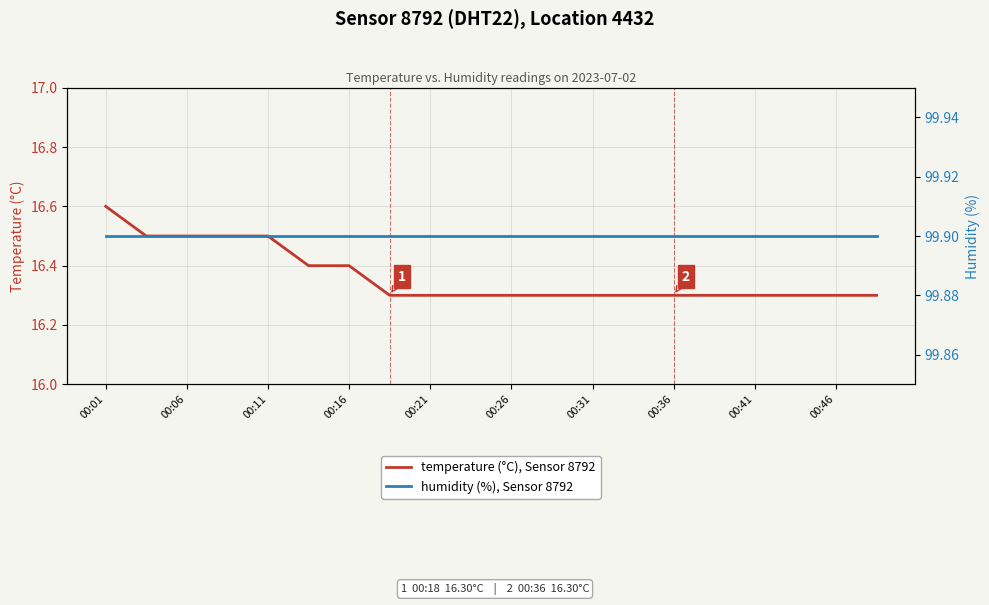

The temperature (°C), Sensor 8792 series shows 28.2 at 00:36. True or false?

False